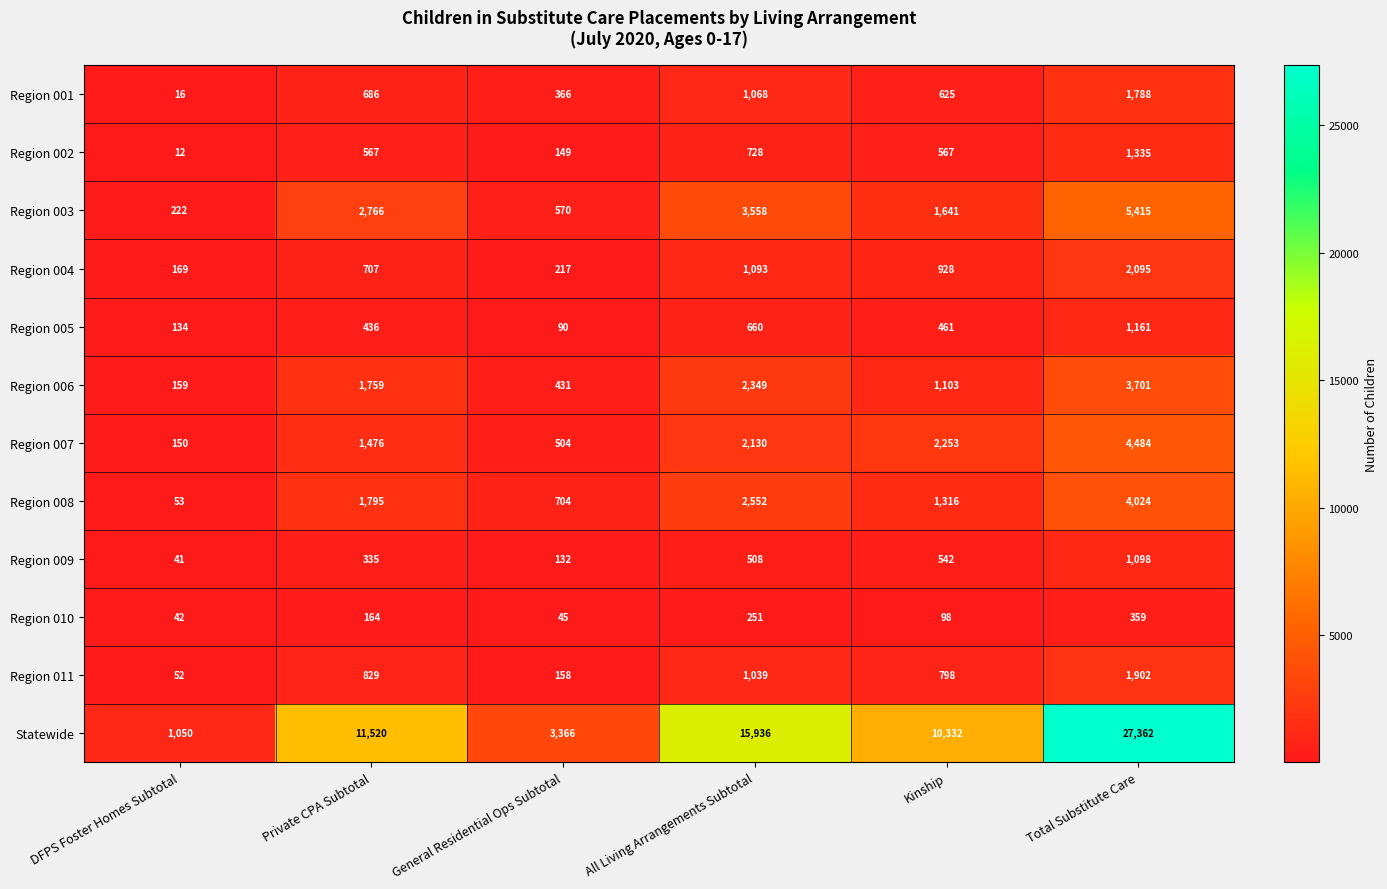

Rank the series at DFPS Foster Homes Subtotal from lowest to highest value.

Region 002, Region 001, Region 009, Region 010, Region 011, Region 008, Region 005, Region 007, Region 006, Region 004, Region 003, Statewide